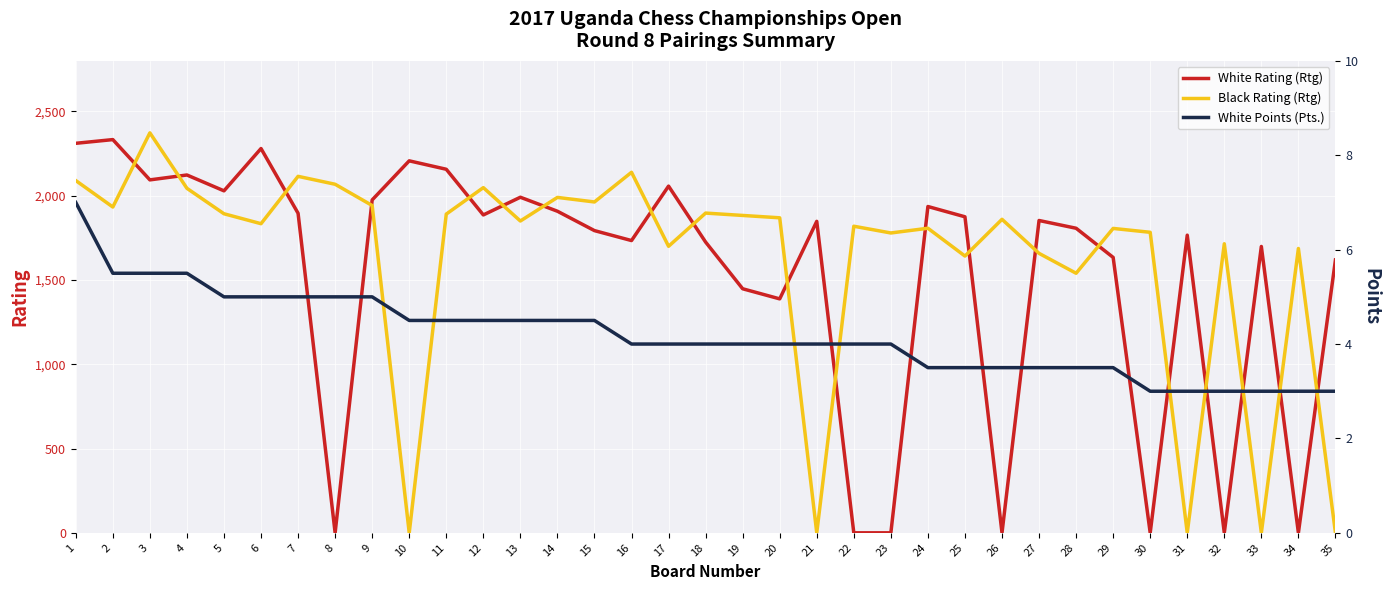

What is the sum of all White Points (Pts.) values?

146.5